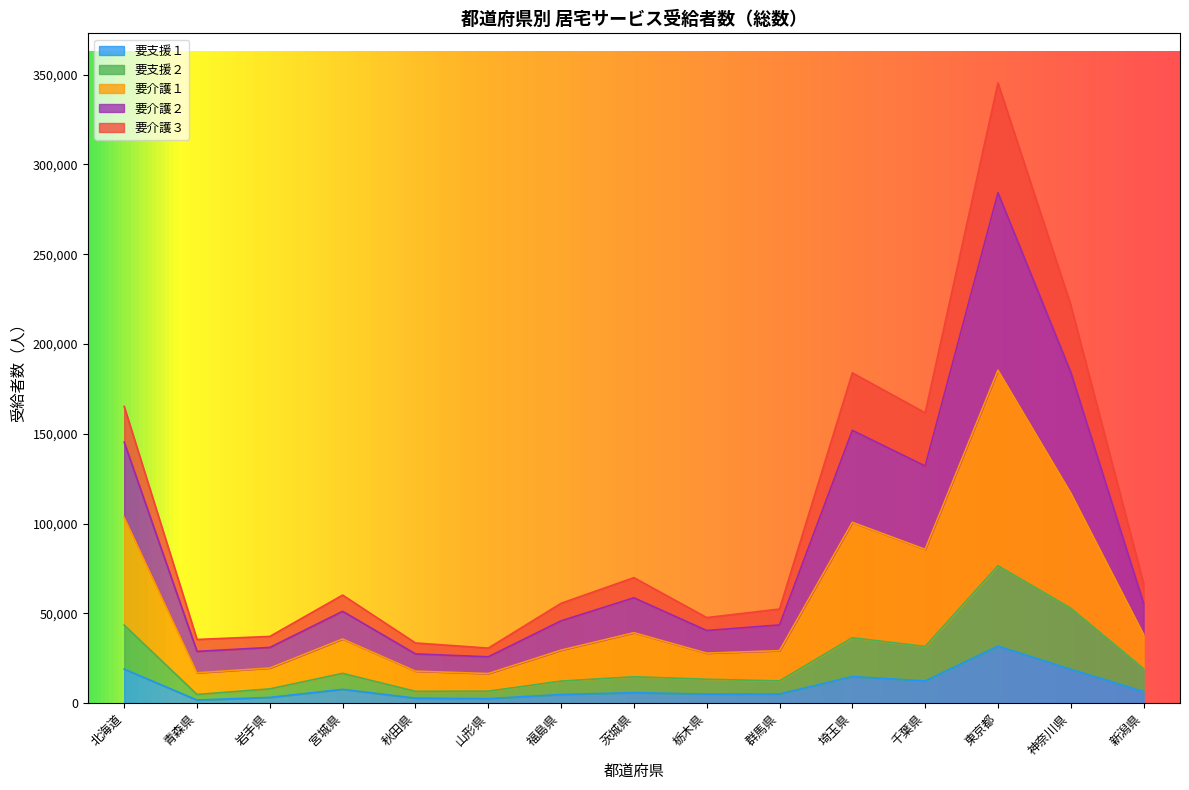

What is the value of the 要支援２ point at the 12th from the left?

31567